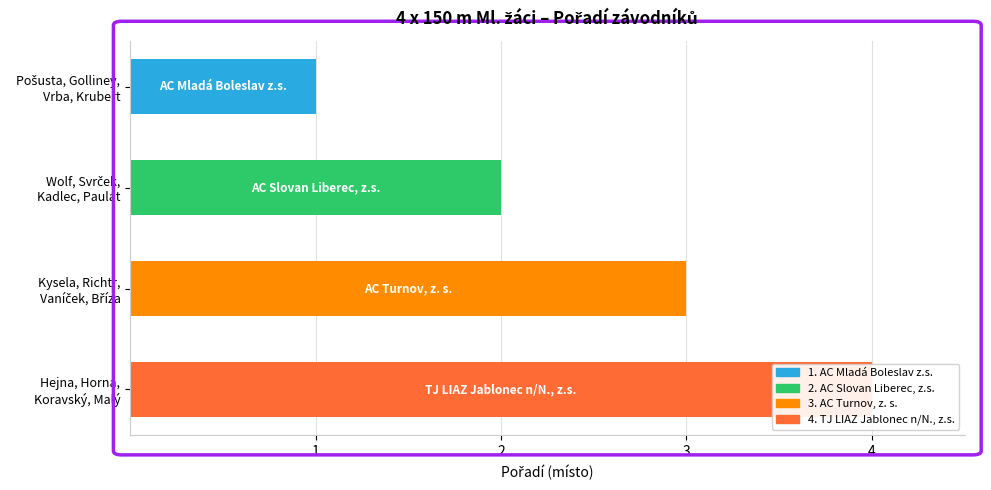

Are the bars horizontal?

Yes